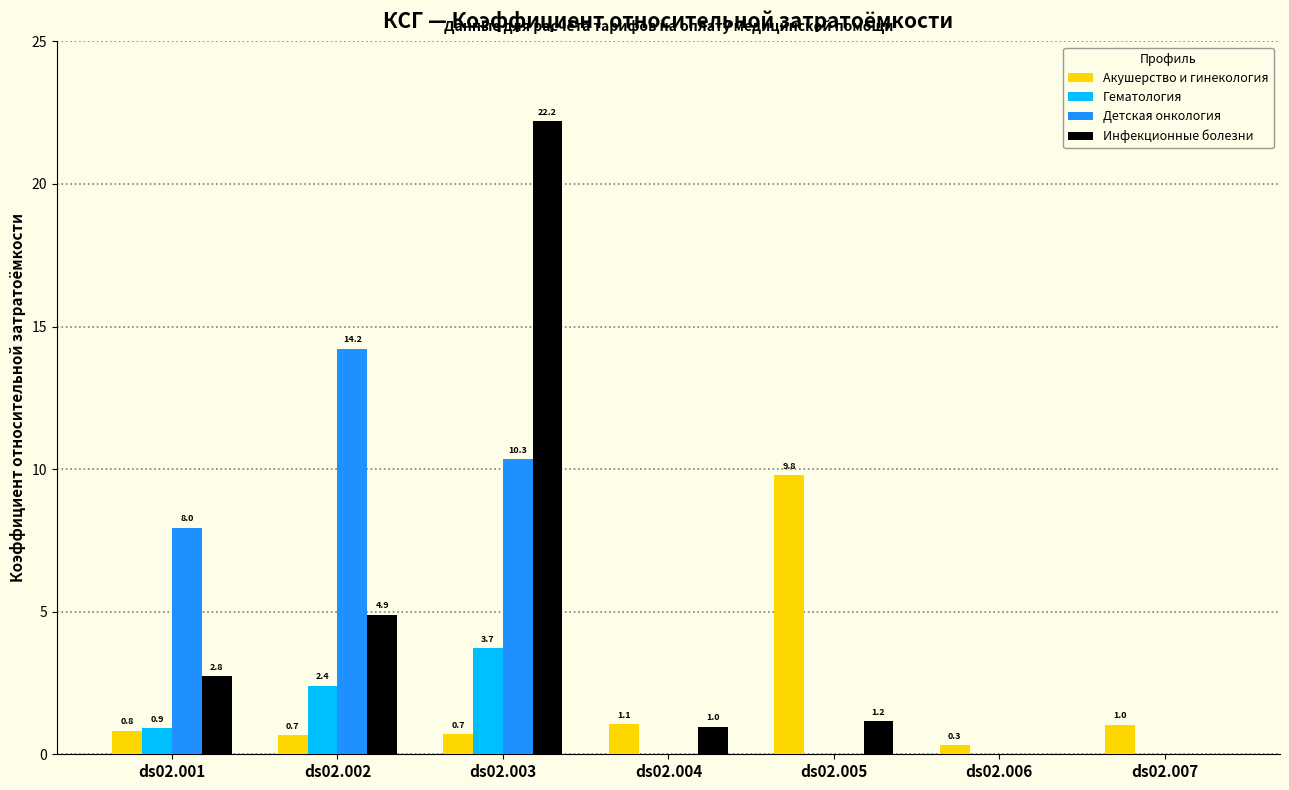

At which category is the sum across all series the highest?

ds02.003